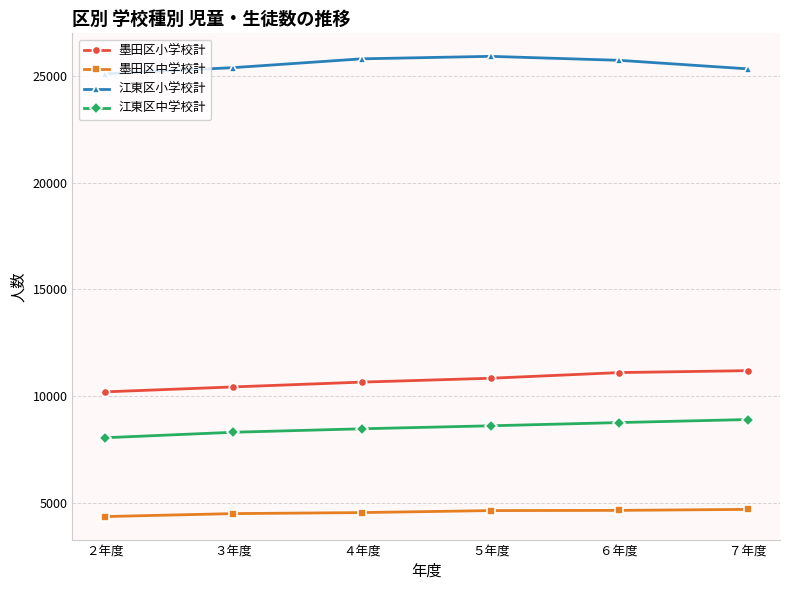

What is the total value across all series at ２年度?

47681